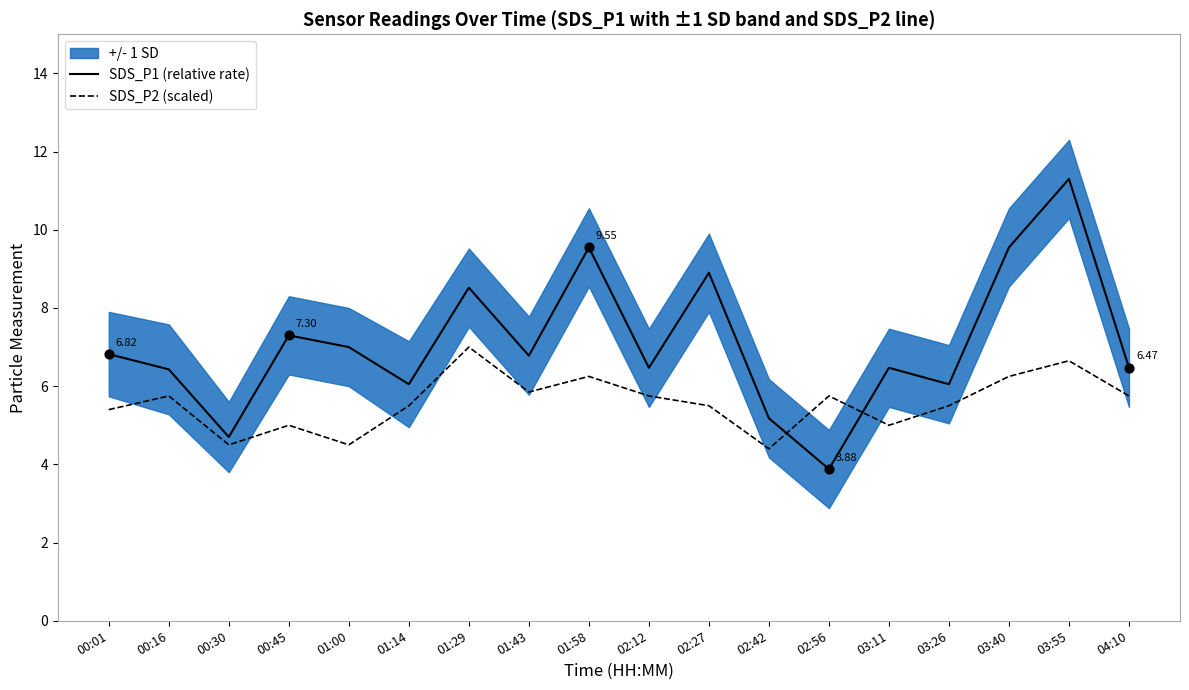

Which series has the largest Y range (max minus min)?

SDS_P1 (relative rate)